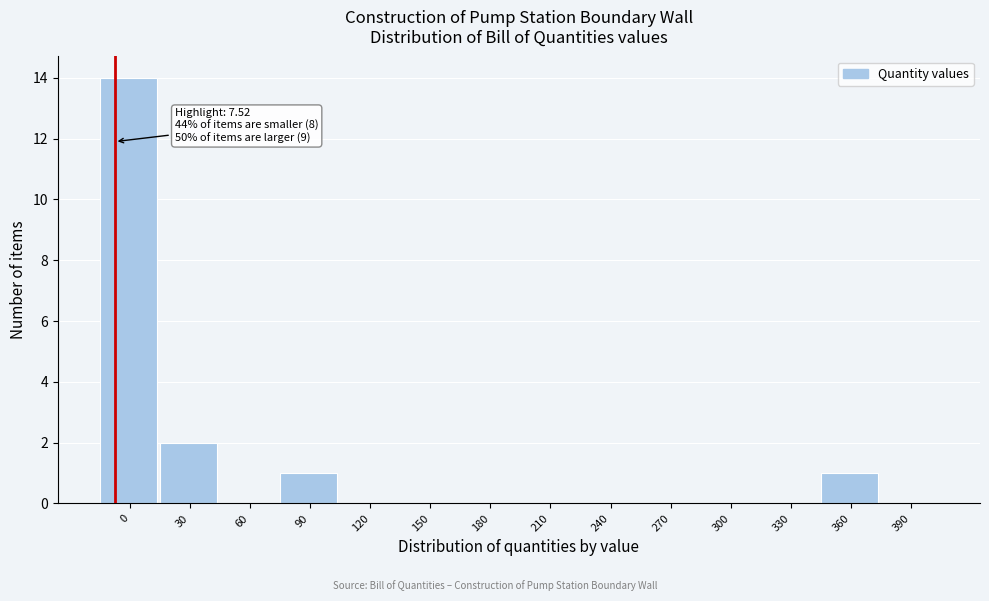

Reading left to right, what are all the values shown in this chart?

0=14	30=2	60=0	90=1	120=0	150=0	180=0	210=0	240=0	270=0	300=0	330=0	360=1	390=0